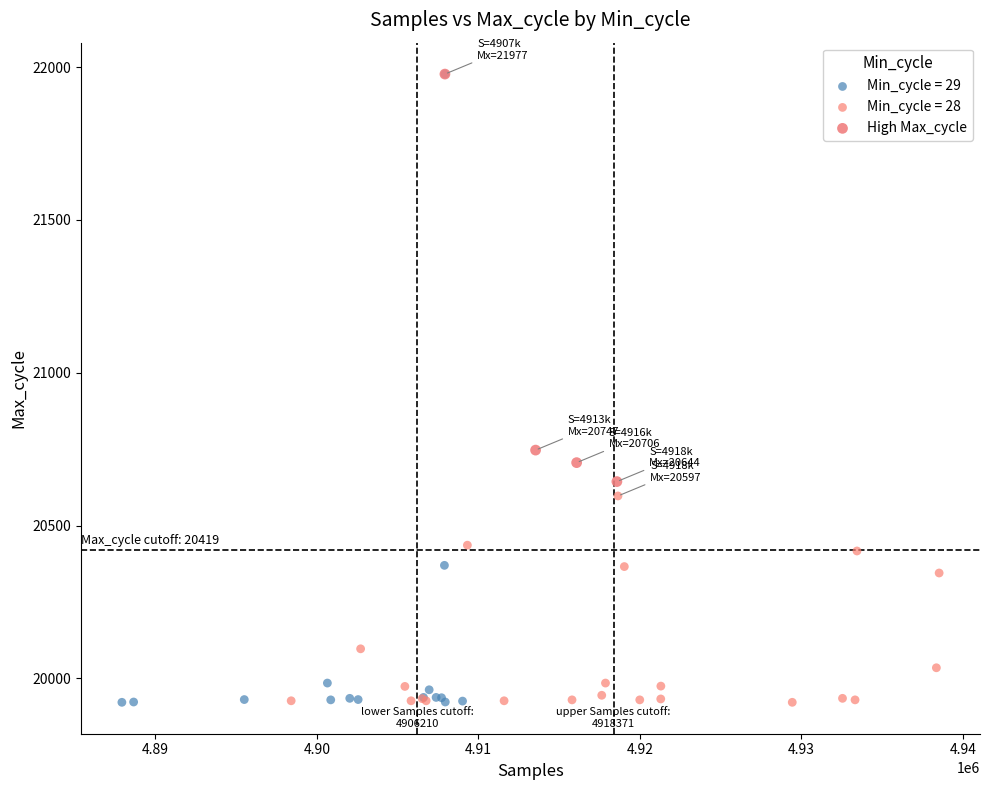

What are all the series names shown in the legend?

Min_cycle = 29, Min_cycle = 28, High Max_cycle